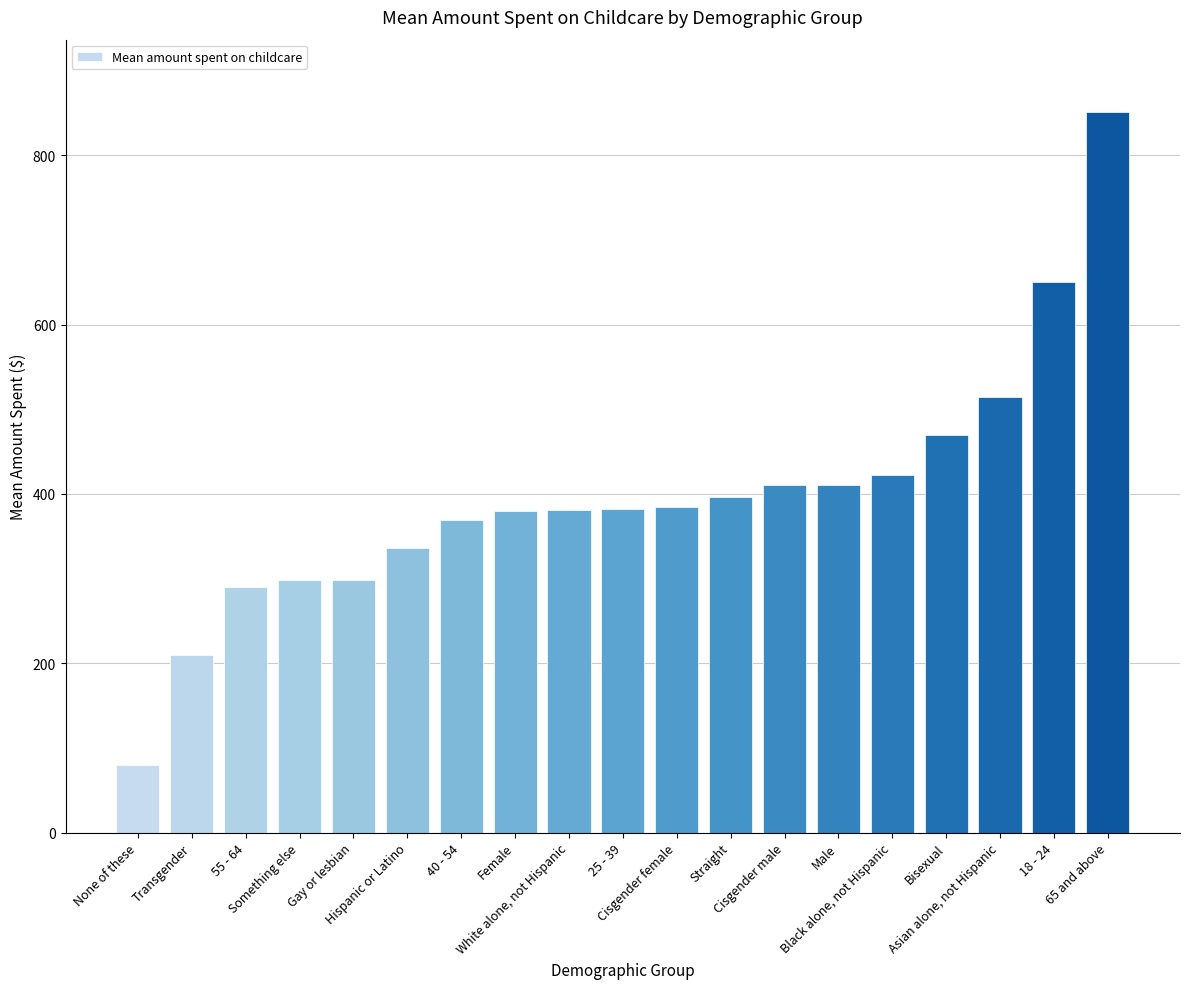

What is the difference between the second highest and minimum values?

570.4